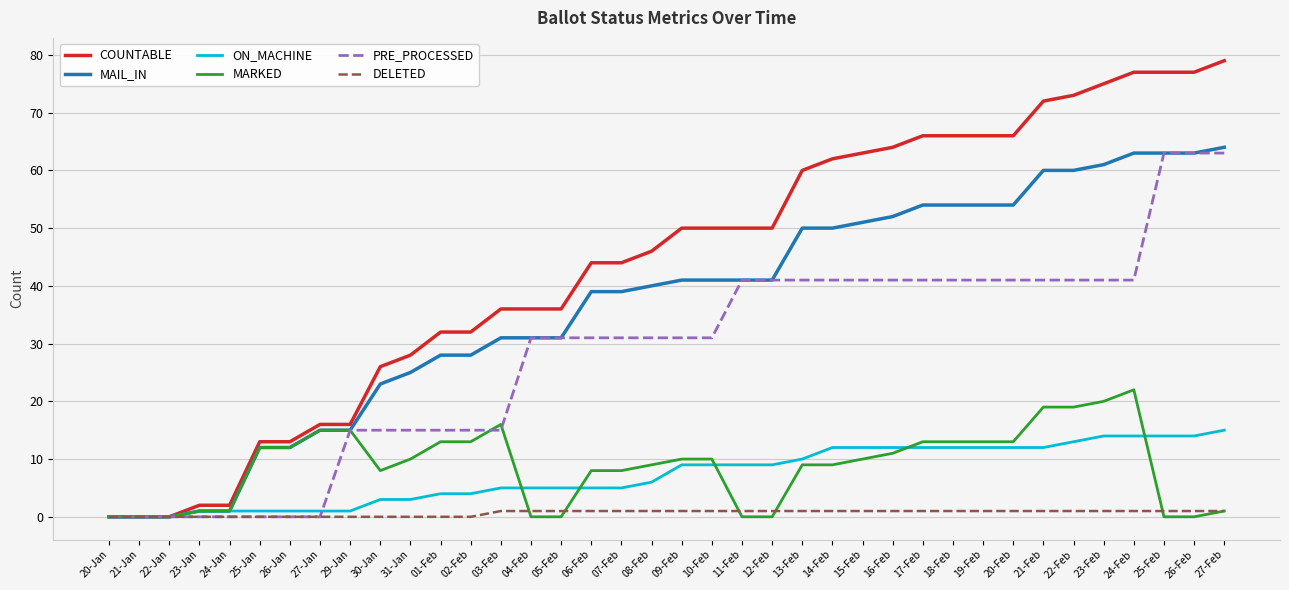

Reading right to left, transcribe all the data shown in this chart.

COUNTABLE: 27-Feb=79	26-Feb=77	25-Feb=77	24-Feb=77	23-Feb=75	22-Feb=73	21-Feb=72	20-Feb=66	19-Feb=66	18-Feb=66	17-Feb=66	16-Feb=64	15-Feb=63	14-Feb=62	13-Feb=60	12-Feb=50	11-Feb=50	10-Feb=50	09-Feb=50	08-Feb=46	07-Feb=44	06-Feb=44	05-Feb=36	04-Feb=36	03-Feb=36	02-Feb=32	01-Feb=32	31-Jan=28	30-Jan=26	29-Jan=16	27-Jan=16	26-Jan=13	25-Jan=13	24-Jan=2	23-Jan=2	22-Jan=0	21-Jan=0	20-Jan=0
MAIL_IN: 27-Feb=64	26-Feb=63	25-Feb=63	24-Feb=63	23-Feb=61	22-Feb=60	21-Feb=60	20-Feb=54	19-Feb=54	18-Feb=54	17-Feb=54	16-Feb=52	15-Feb=51	14-Feb=50	13-Feb=50	12-Feb=41	11-Feb=41	10-Feb=41	09-Feb=41	08-Feb=40	07-Feb=39	06-Feb=39	05-Feb=31	04-Feb=31	03-Feb=31	02-Feb=28	01-Feb=28	31-Jan=25	30-Jan=23	29-Jan=15	27-Jan=15	26-Jan=12	25-Jan=12	24-Jan=1	23-Jan=1	22-Jan=0	21-Jan=0	20-Jan=0
ON_MACHINE: 27-Feb=15	26-Feb=14	25-Feb=14	24-Feb=14	23-Feb=14	22-Feb=13	21-Feb=12	20-Feb=12	19-Feb=12	18-Feb=12	17-Feb=12	16-Feb=12	15-Feb=12	14-Feb=12	13-Feb=10	12-Feb=9	11-Feb=9	10-Feb=9	09-Feb=9	08-Feb=6	07-Feb=5	06-Feb=5	05-Feb=5	04-Feb=5	03-Feb=5	02-Feb=4	01-Feb=4	31-Jan=3	30-Jan=3	29-Jan=1	27-Jan=1	26-Jan=1	25-Jan=1	24-Jan=1	23-Jan=1	22-Jan=0	21-Jan=0	20-Jan=0
MARKED: 27-Feb=1	26-Feb=0	25-Feb=0	24-Feb=22	23-Feb=20	22-Feb=19	21-Feb=19	20-Feb=13	19-Feb=13	18-Feb=13	17-Feb=13	16-Feb=11	15-Feb=10	14-Feb=9	13-Feb=9	12-Feb=0	11-Feb=0	10-Feb=10	09-Feb=10	08-Feb=9	07-Feb=8	06-Feb=8	05-Feb=0	04-Feb=0	03-Feb=16	02-Feb=13	01-Feb=13	31-Jan=10	30-Jan=8	29-Jan=15	27-Jan=15	26-Jan=12	25-Jan=12	24-Jan=1	23-Jan=1	22-Jan=0	21-Jan=0	20-Jan=0
PRE_PROCESSED: 27-Feb=63	26-Feb=63	25-Feb=63	24-Feb=41	23-Feb=41	22-Feb=41	21-Feb=41	20-Feb=41	19-Feb=41	18-Feb=41	17-Feb=41	16-Feb=41	15-Feb=41	14-Feb=41	13-Feb=41	12-Feb=41	11-Feb=41	10-Feb=31	09-Feb=31	08-Feb=31	07-Feb=31	06-Feb=31	05-Feb=31	04-Feb=31	03-Feb=15	02-Feb=15	01-Feb=15	31-Jan=15	30-Jan=15	29-Jan=15	27-Jan=0	26-Jan=0	25-Jan=0	24-Jan=0	23-Jan=0	22-Jan=0	21-Jan=0	20-Jan=0
DELETED: 27-Feb=1	26-Feb=1	25-Feb=1	24-Feb=1	23-Feb=1	22-Feb=1	21-Feb=1	20-Feb=1	19-Feb=1	18-Feb=1	17-Feb=1	16-Feb=1	15-Feb=1	14-Feb=1	13-Feb=1	12-Feb=1	11-Feb=1	10-Feb=1	09-Feb=1	08-Feb=1	07-Feb=1	06-Feb=1	05-Feb=1	04-Feb=1	03-Feb=1	02-Feb=0	01-Feb=0	31-Jan=0	30-Jan=0	29-Jan=0	27-Jan=0	26-Jan=0	25-Jan=0	24-Jan=0	23-Jan=0	22-Jan=0	21-Jan=0	20-Jan=0